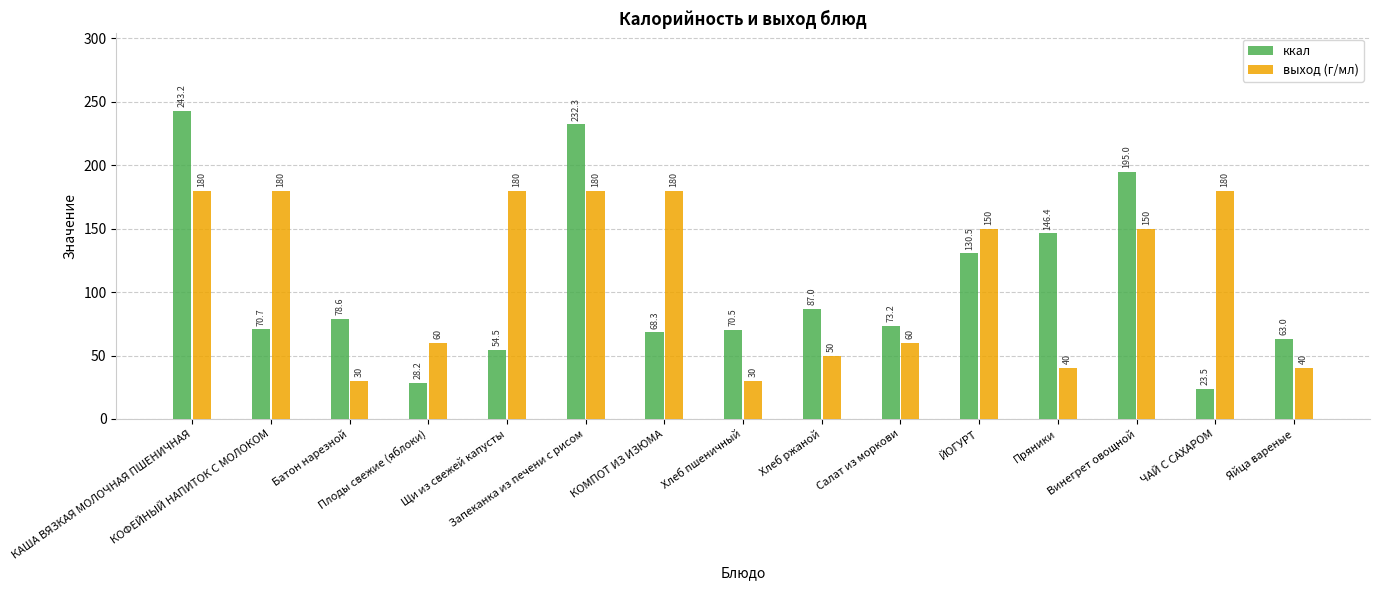

How many values in the ккал series are below 73?

7